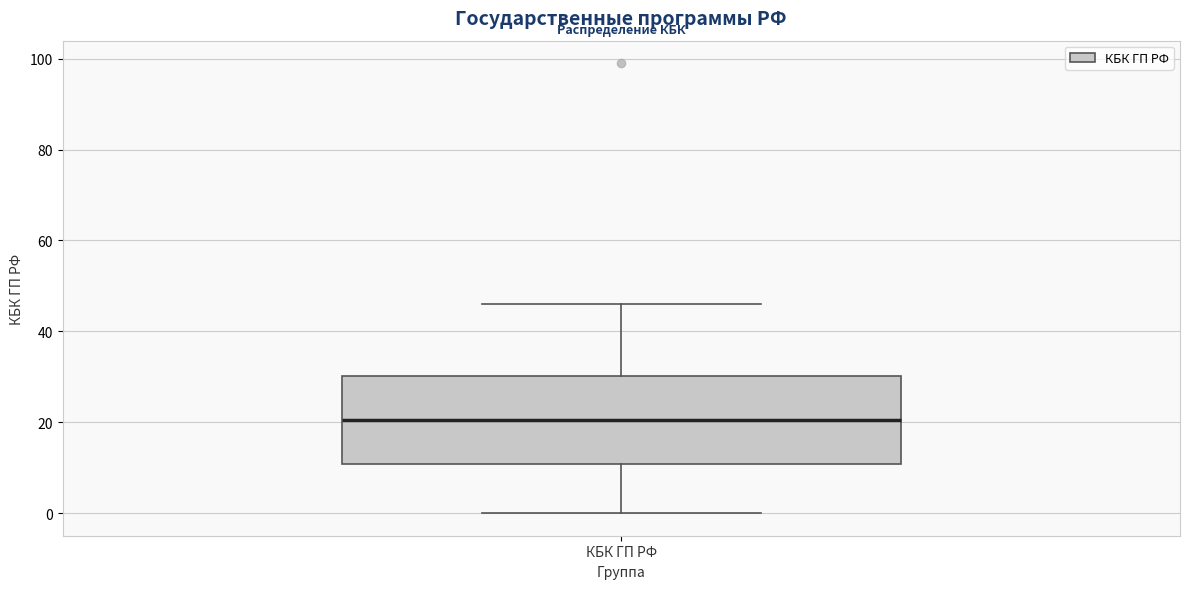

Transcribe this box plot: give where the median line is, the range the box spans, and where the two whiskers end, as read against the y-axis. The values are not printed on the chart, so give them approximately, as read against the axis.

median 20, box 10 to 30, whiskers 0 to 46